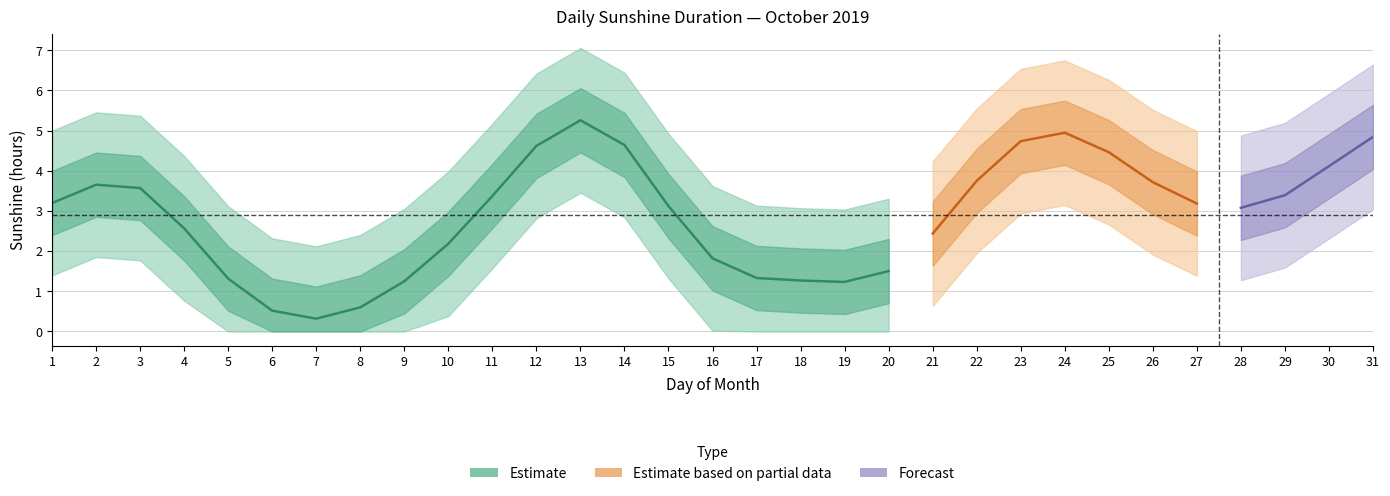

What is the average value?

2.9